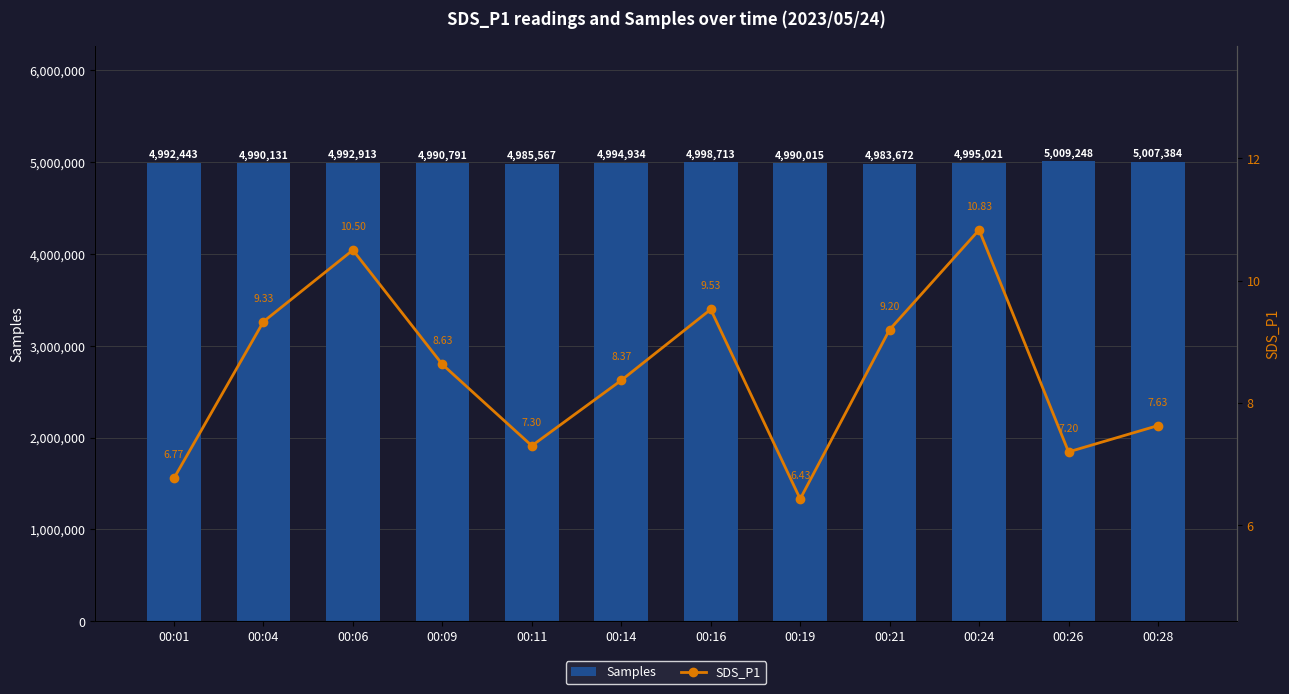

Reading right to left, list all the values displayed in this chart.

Samples: 00:28=5007384.0	00:26=5009248.0	00:24=4995021.0	00:21=4983672.0	00:19=4990015.0	00:16=4998713.0	00:14=4994934.0	00:11=4985567.0	00:09=4990791.0	00:06=4992913.0	00:04=4990131.0	00:01=4992443.0
SDS_P1: 00:28=7.6	00:26=7.2	00:24=10.8	00:21=9.2	00:19=6.4	00:16=9.5	00:14=8.4	00:11=7.3	00:09=8.6	00:06=10.5	00:04=9.3	00:01=6.8